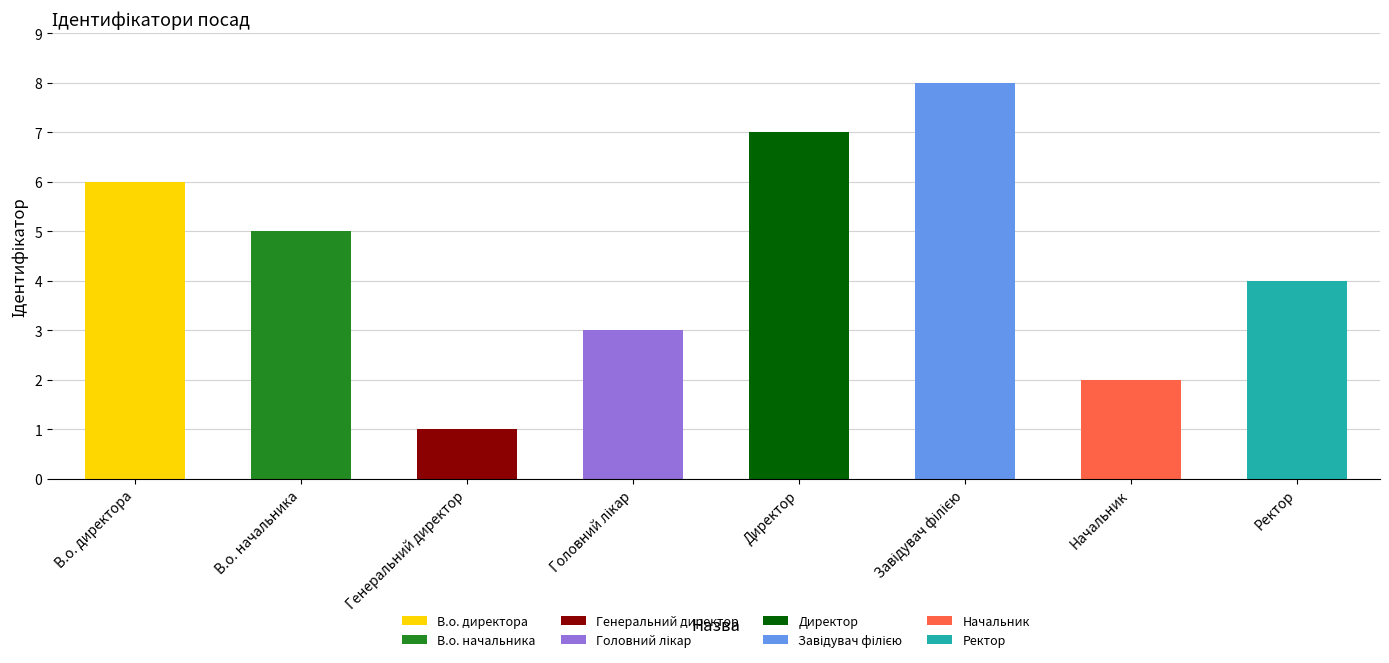

What is the ratio of the value at В.о. директора to the value at Начальник?

3.0